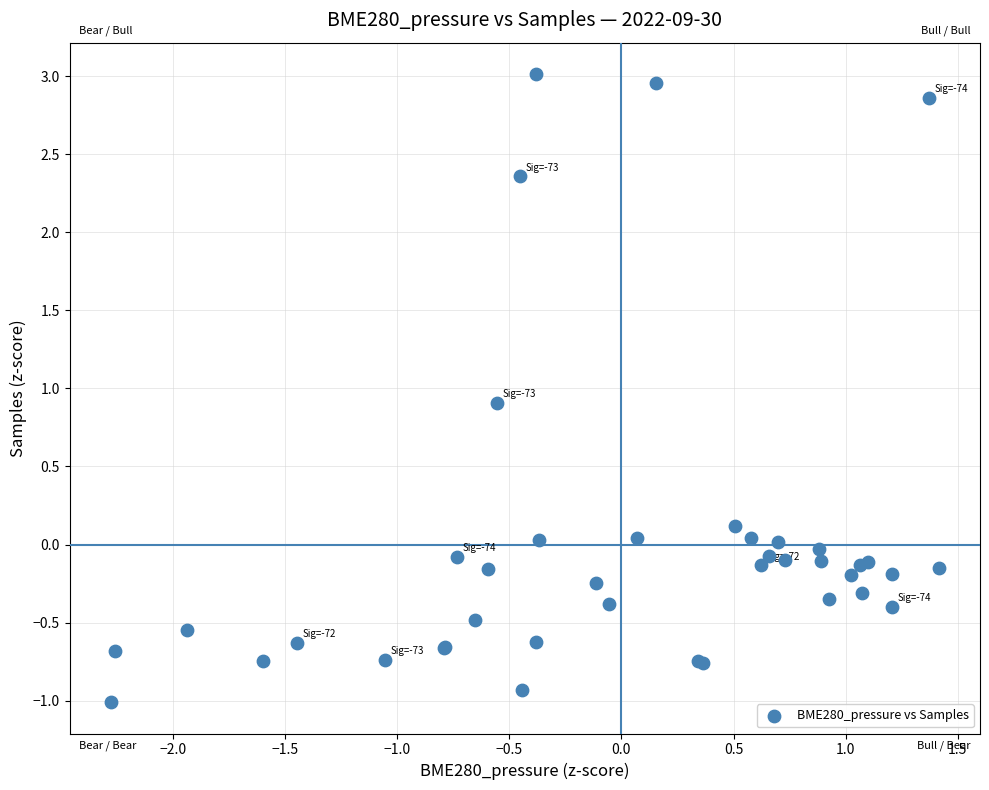

What Y value in the scatter plot is closest to 1?

0.9